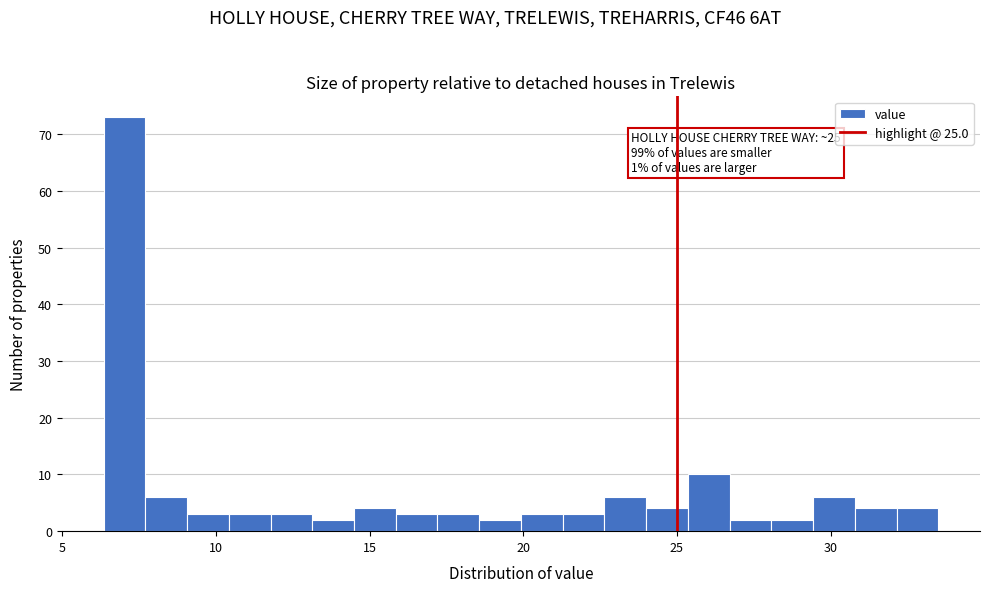

Around what value on the x-axis is the tallest bar? Give the approximate position of its centre, as read against the axis.

7.0